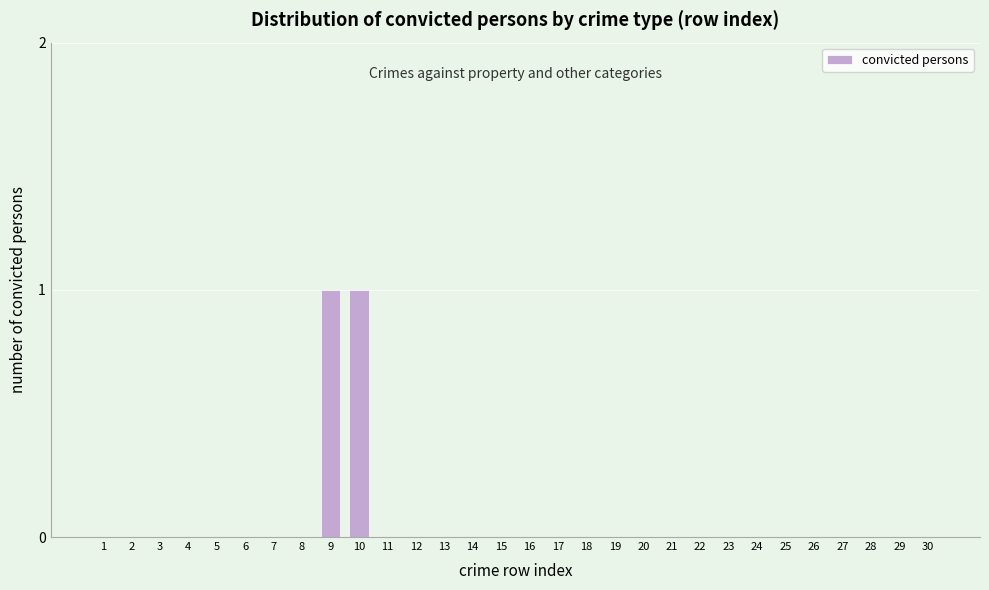

Reading right to left, extract all data points from this chart.

30=0	29=0	28=0	27=0	26=0	25=0	24=0	23=0	22=0	21=0	20=0	19=0	18=0	17=0	16=0	15=0	14=0	13=0	12=0	11=0	10=1	9=1	8=0	7=0	6=0	5=0	4=0	3=0	2=0	1=0